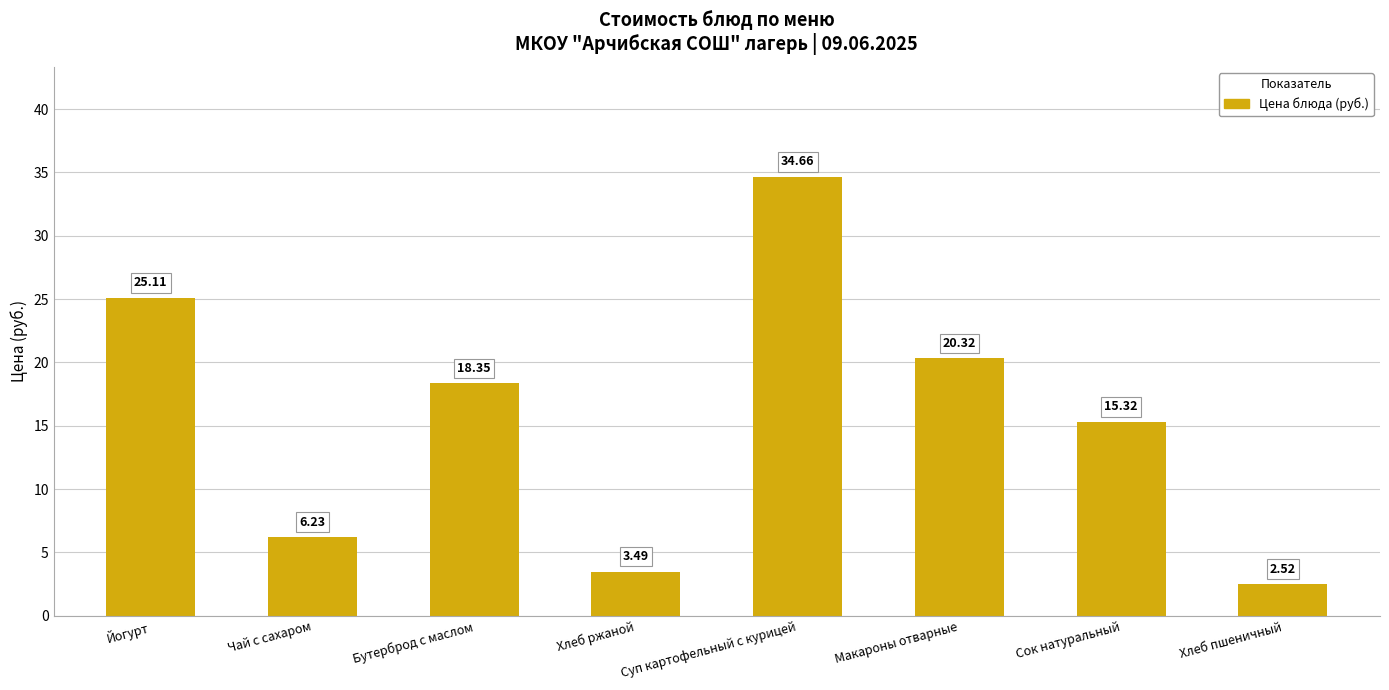

Between Хлеб ржаной and Бутерброд с маслом, which is larger?

Бутерброд с маслом